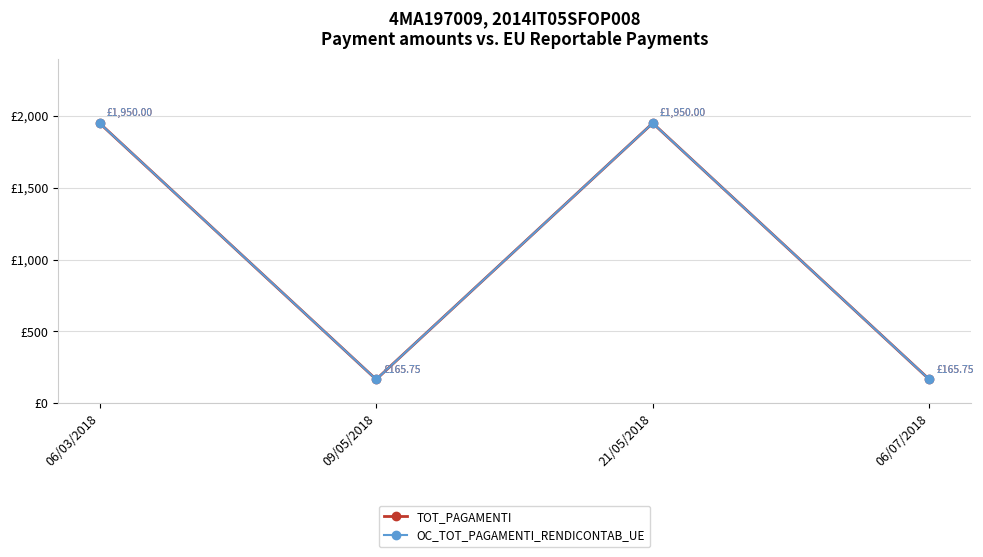

At 09/05/2018, list the series in order from largest to smallest.

TOT_PAGAMENTI, OC_TOT_PAGAMENTI_RENDICONTAB_UE